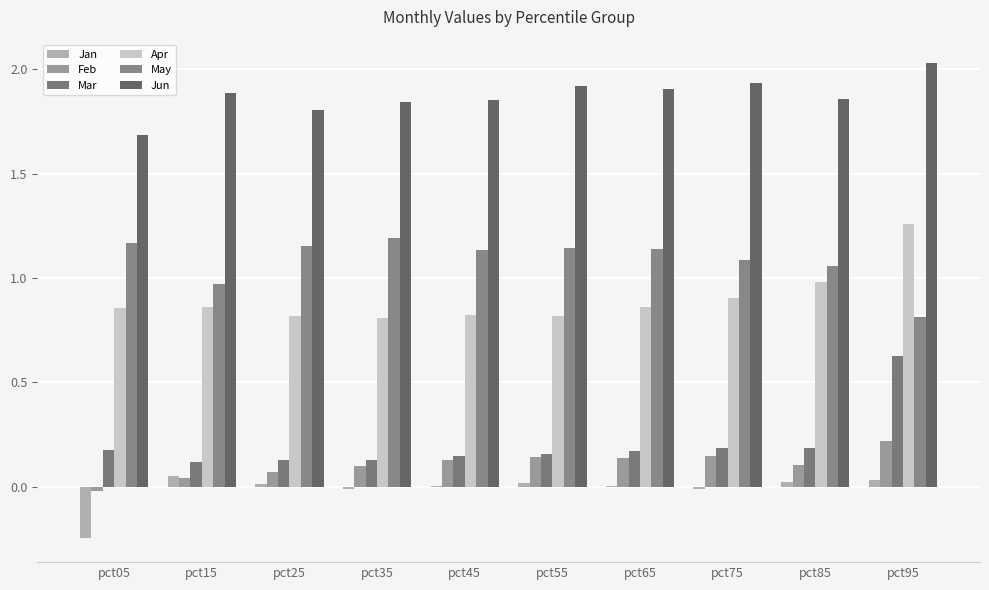

What is the value of the Jun bar at the 6th from the left?

1.9